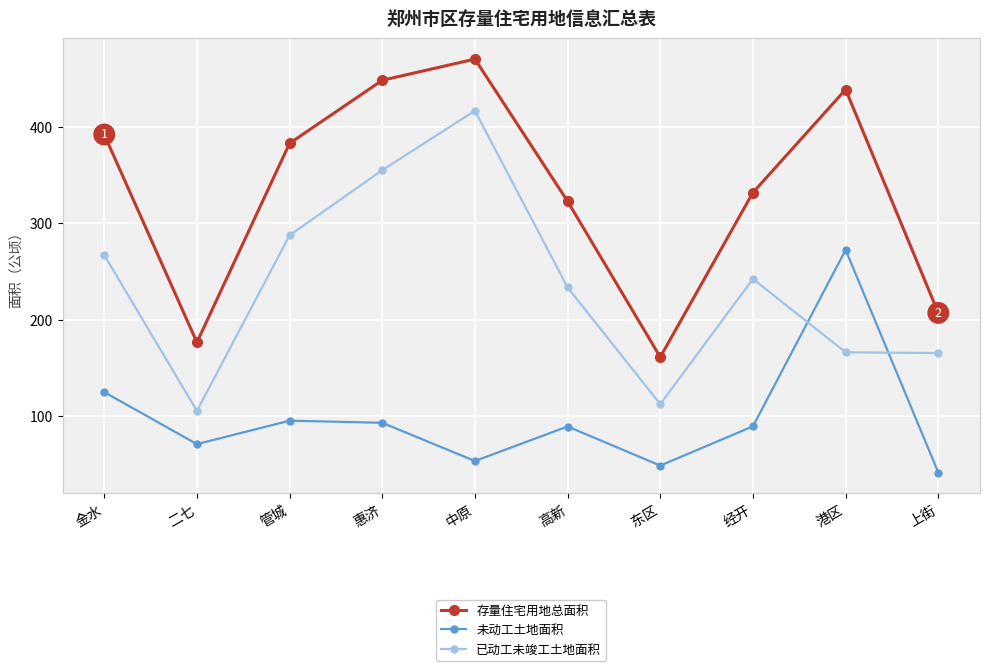

What are all the series names shown in the legend?

存量住宅用地总面积, 未动工土地面积, 已动工未竣工土地面积